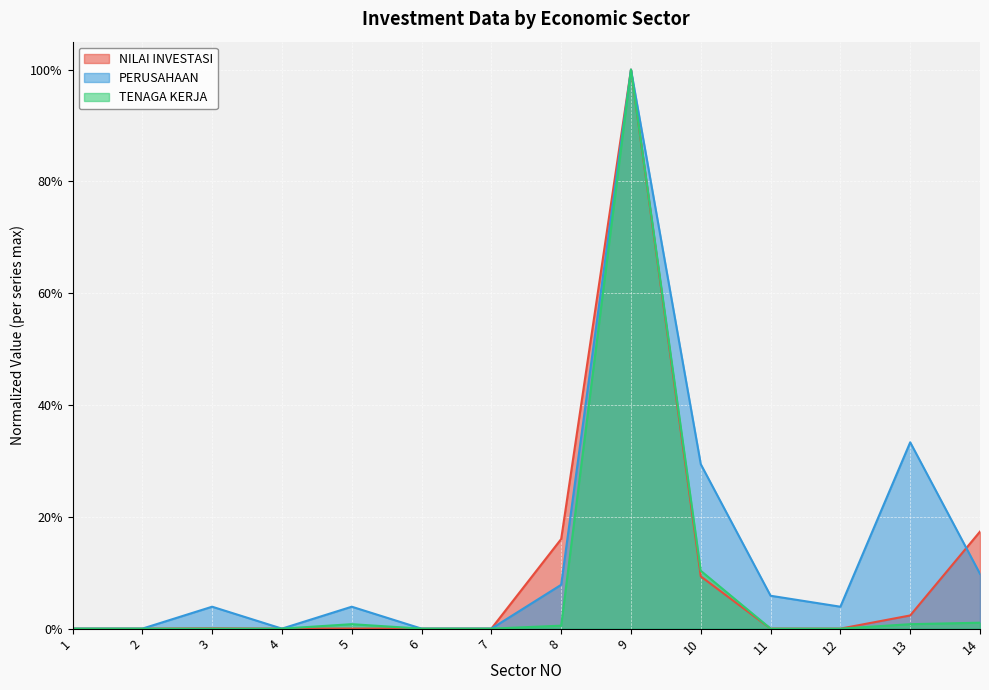

What is the difference between the second highest and minimum values in the TENAGA KERJA series?

0.1